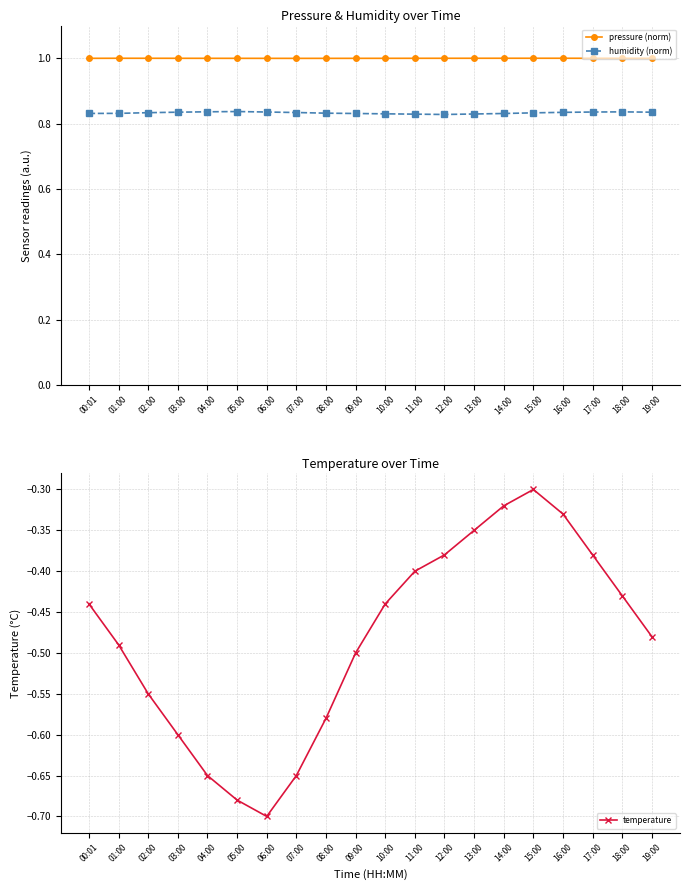

At which category is the sum across all series the highest?

15:00